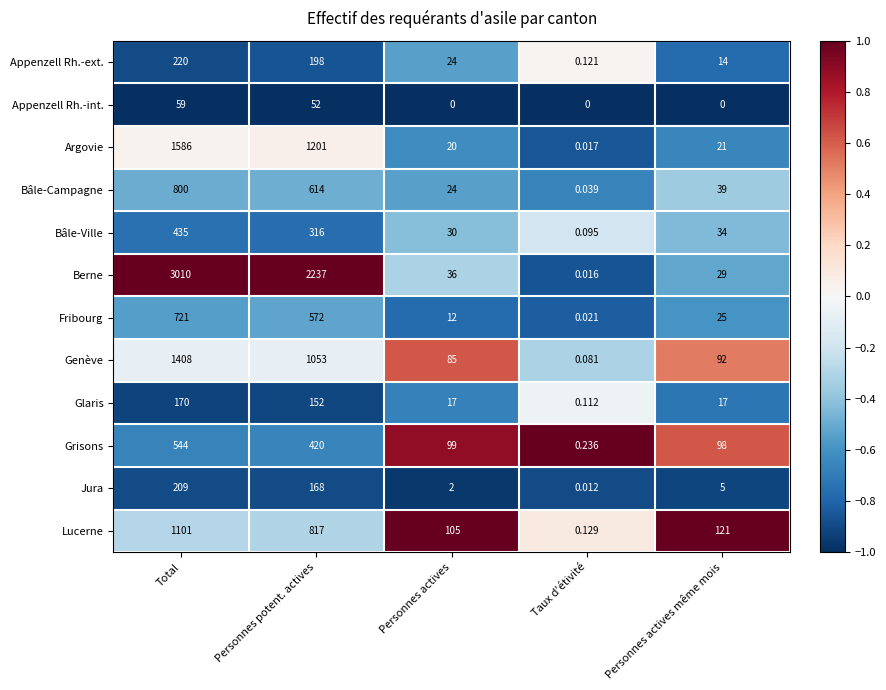

Which series has the largest total across all categories?

Berne